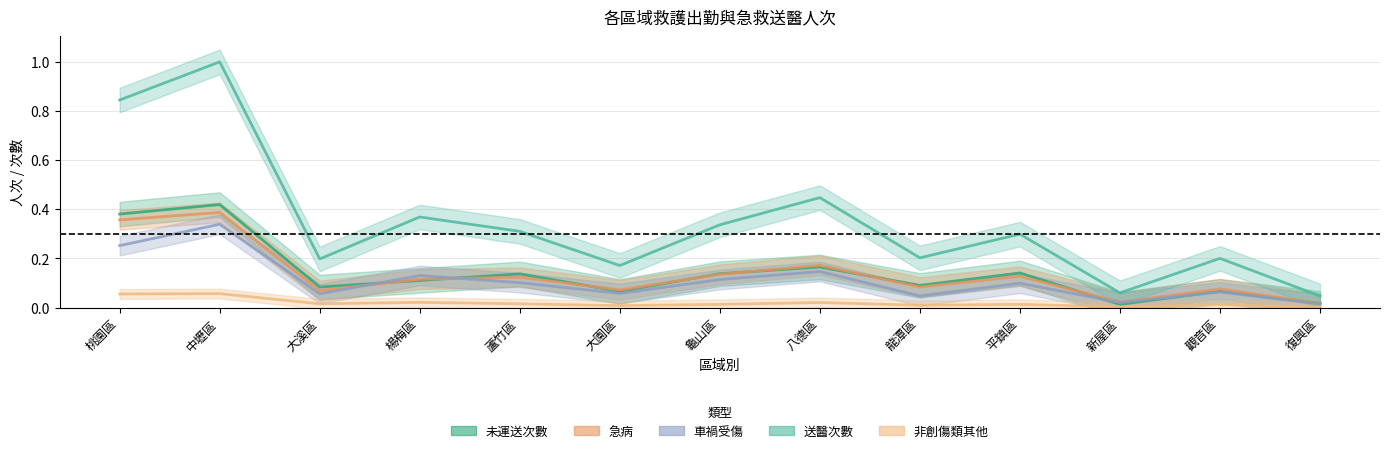

True or false: 車禍受傷 and 送醫次數 cross at least once.

False